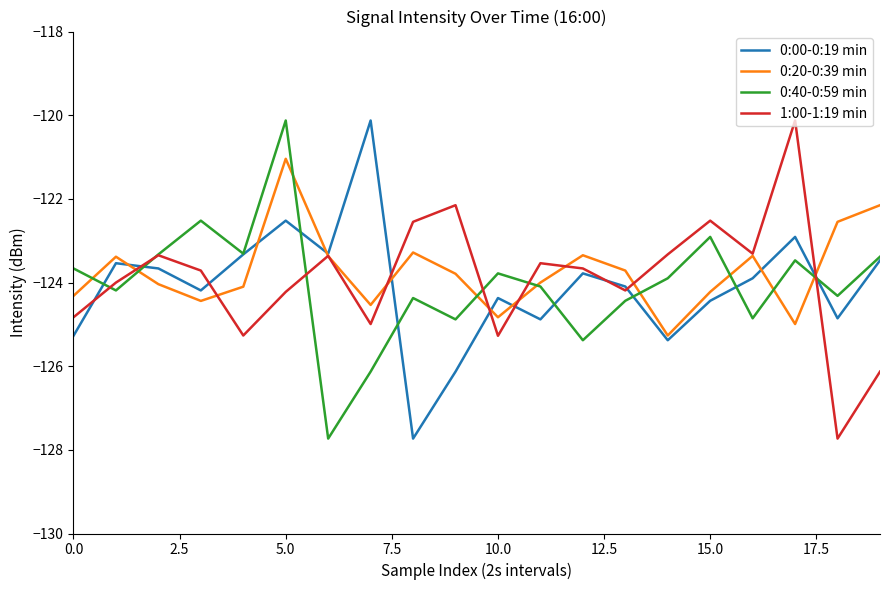

Is this an area chart (filled region under the line)?

No